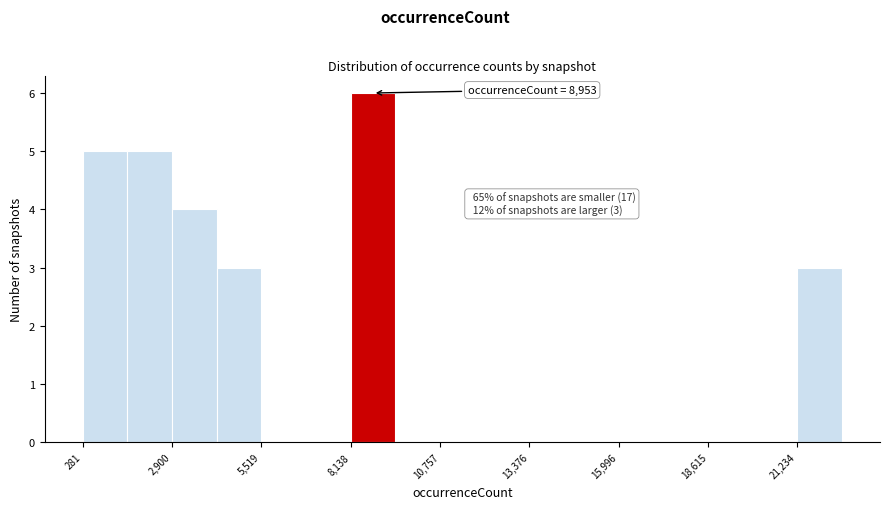

Read against the x-axis, roughly where is the centre of the tallest bar?

9000